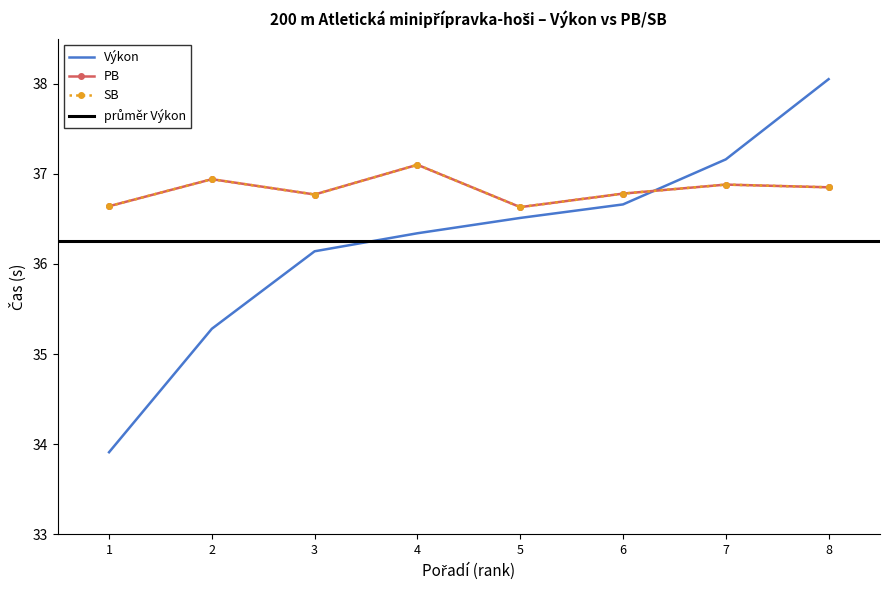

How many interior local peaks does the PB series have?

3